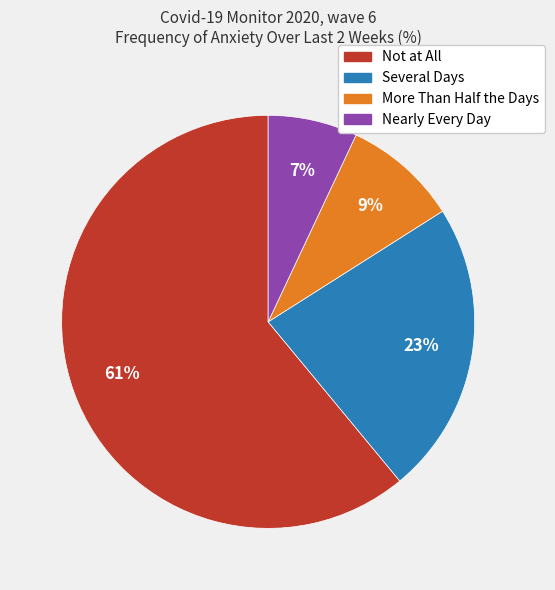

What is the majority slice?

Not at All